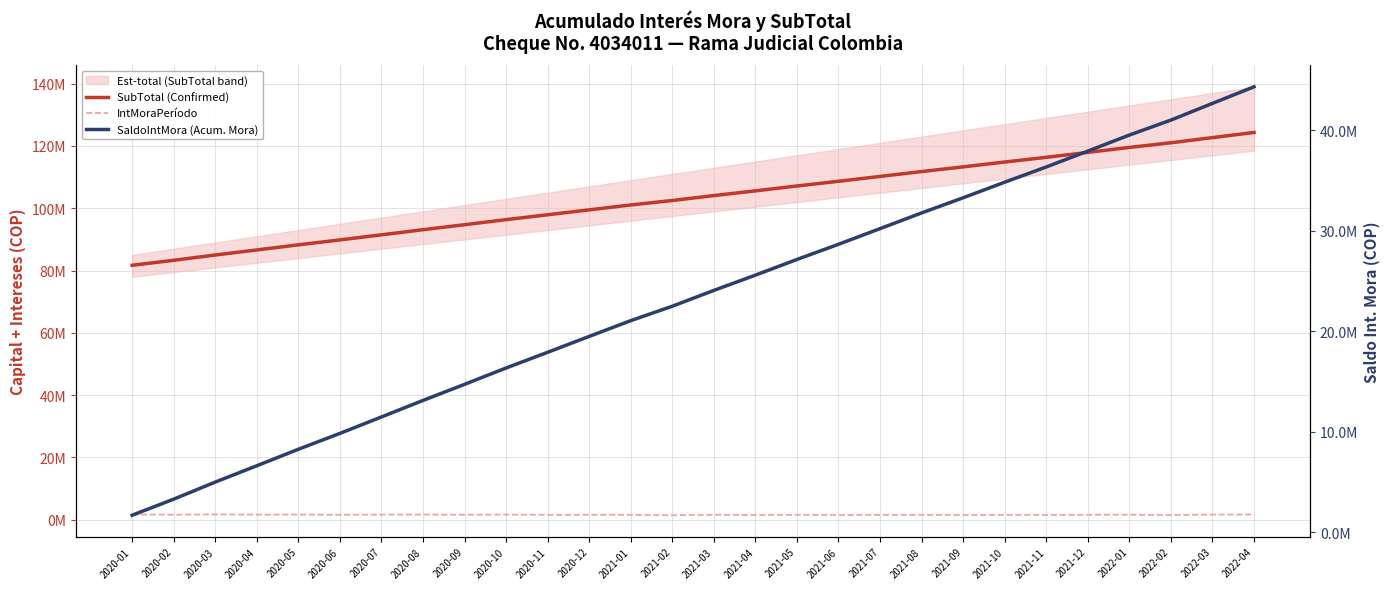

Which category has the lowest value in the SubTotal (Confirmed) series?

2020-01